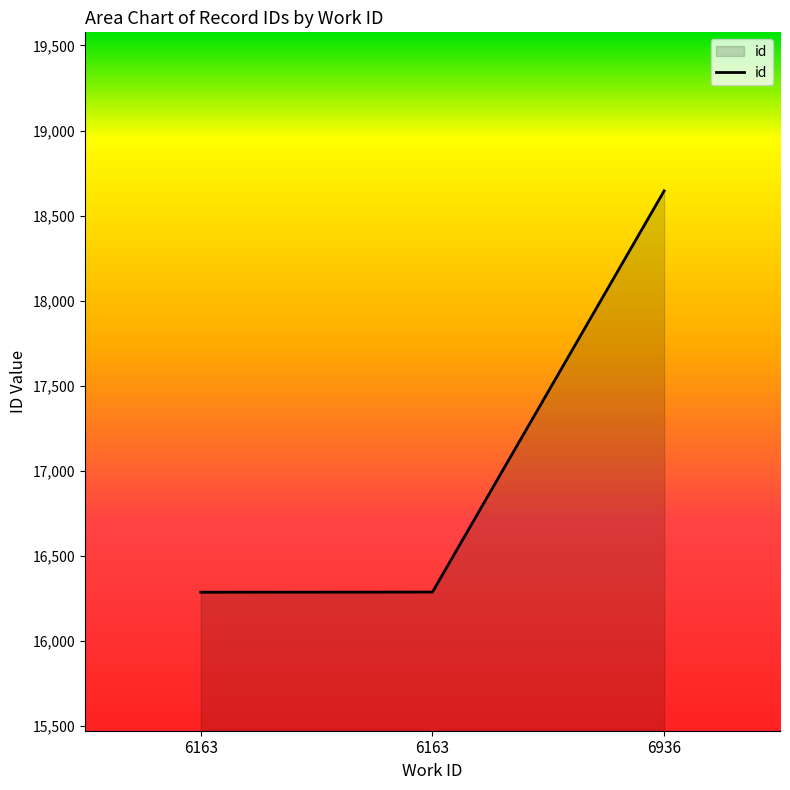

What is the ratio of the value at 6936 to the value at 6163?

1.1